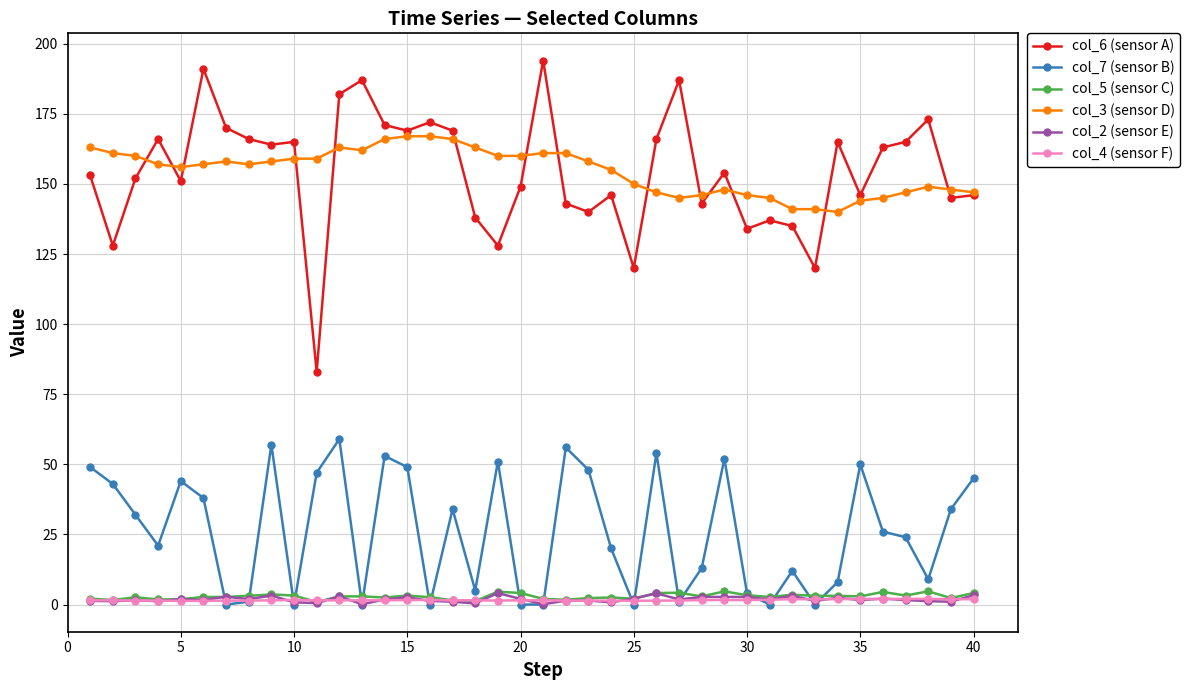

What is the greatest value displayed?

194.0